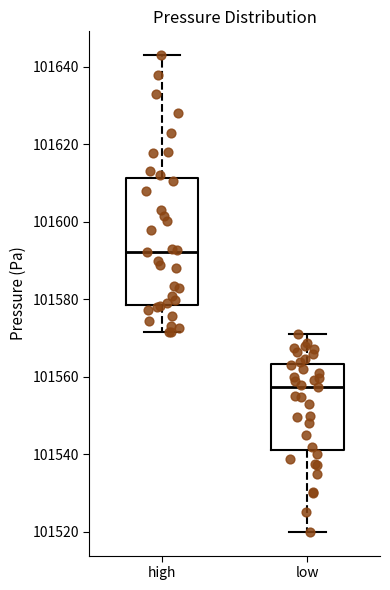

Which box is the tallest, from its lower edge to its upper edge?

high